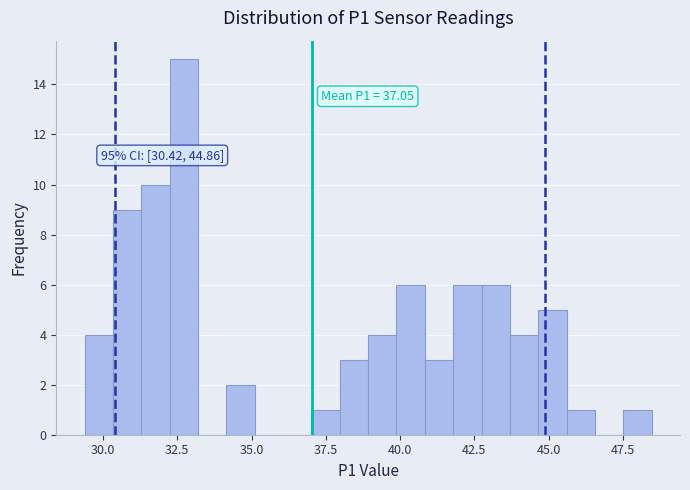

Read against the x-axis, roughly where is the centre of the tallest bar?

32.5